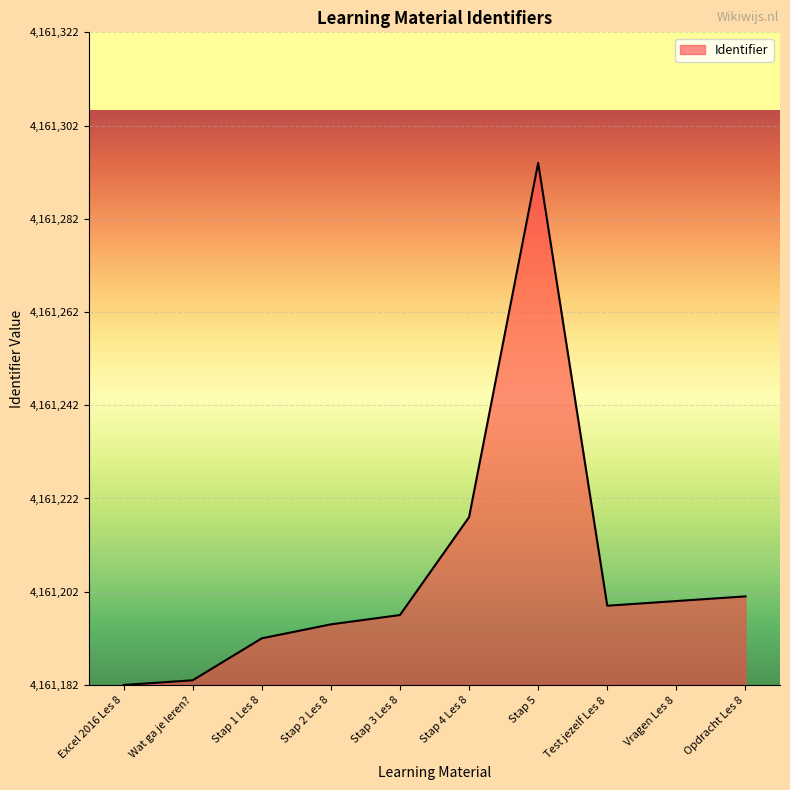

The value at Test jezelf Les 8 is 26. True or false?

False